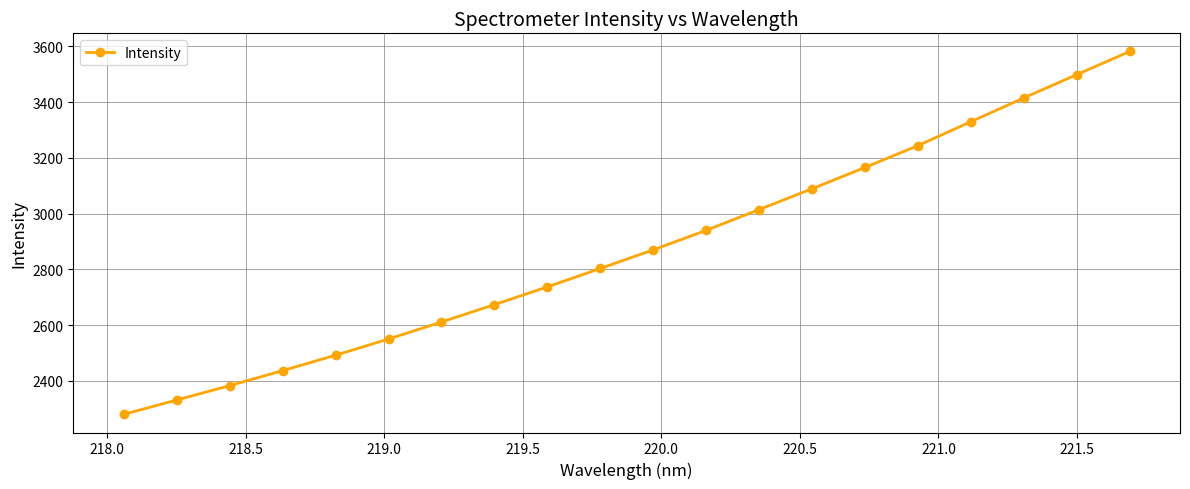

What is the difference between the second highest and second lowest values?

1167.1